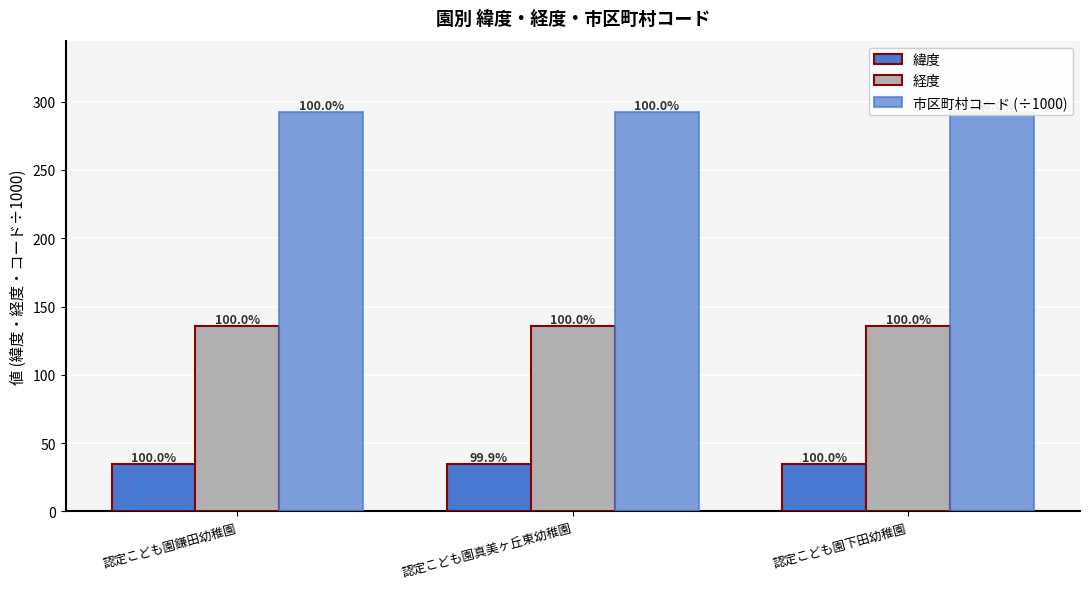

At how many categories does at least one series exceed 144?

3